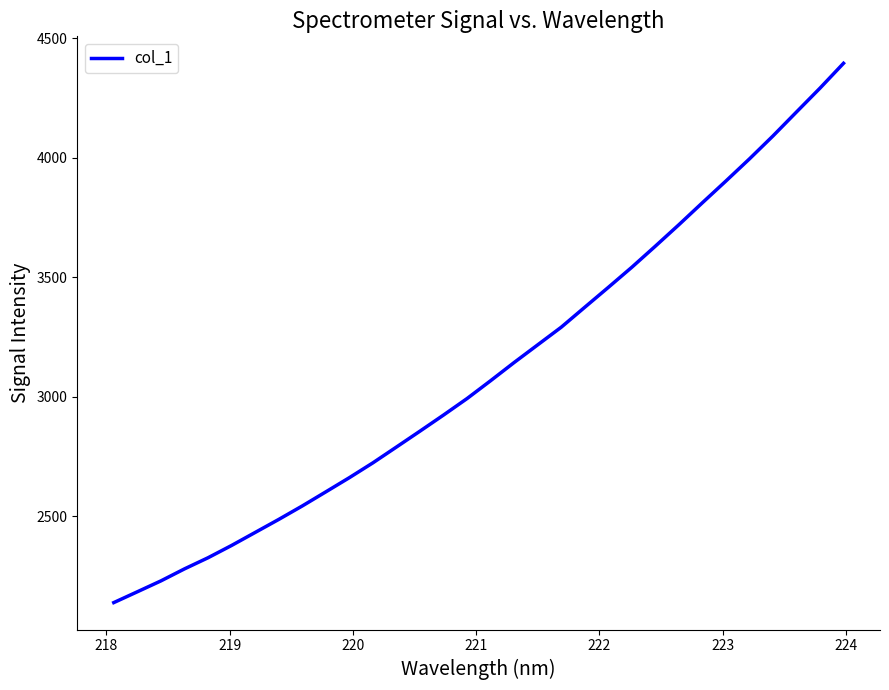

What is the difference between the maximum and minimum values?

2256.8